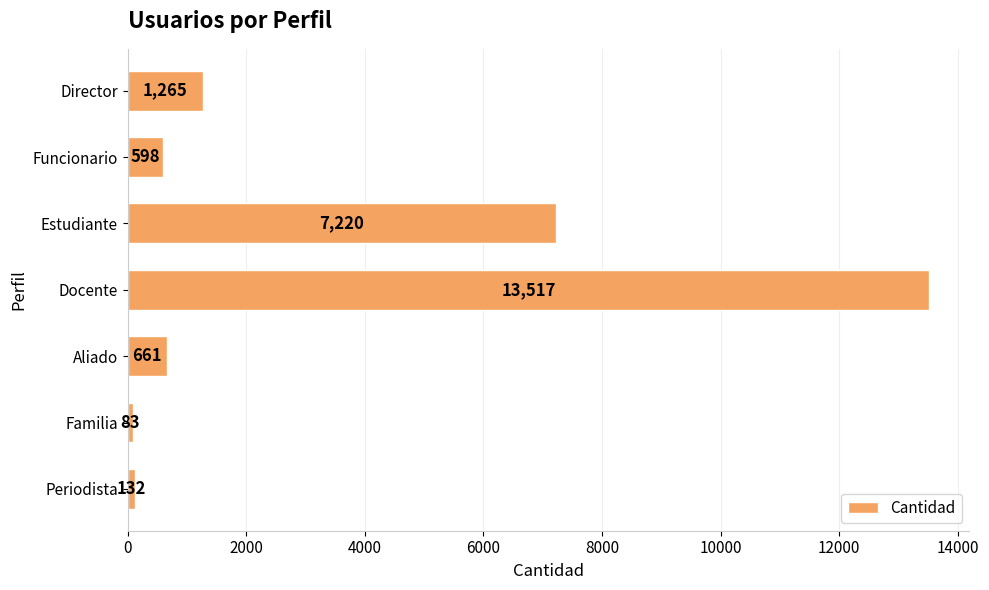

Reading bottom to top, transcribe all the data shown in this chart.

Periodista=132	Familia=83	Aliado=661	Docente=13517	Estudiante=7220	Funcionario=598	Director=1265